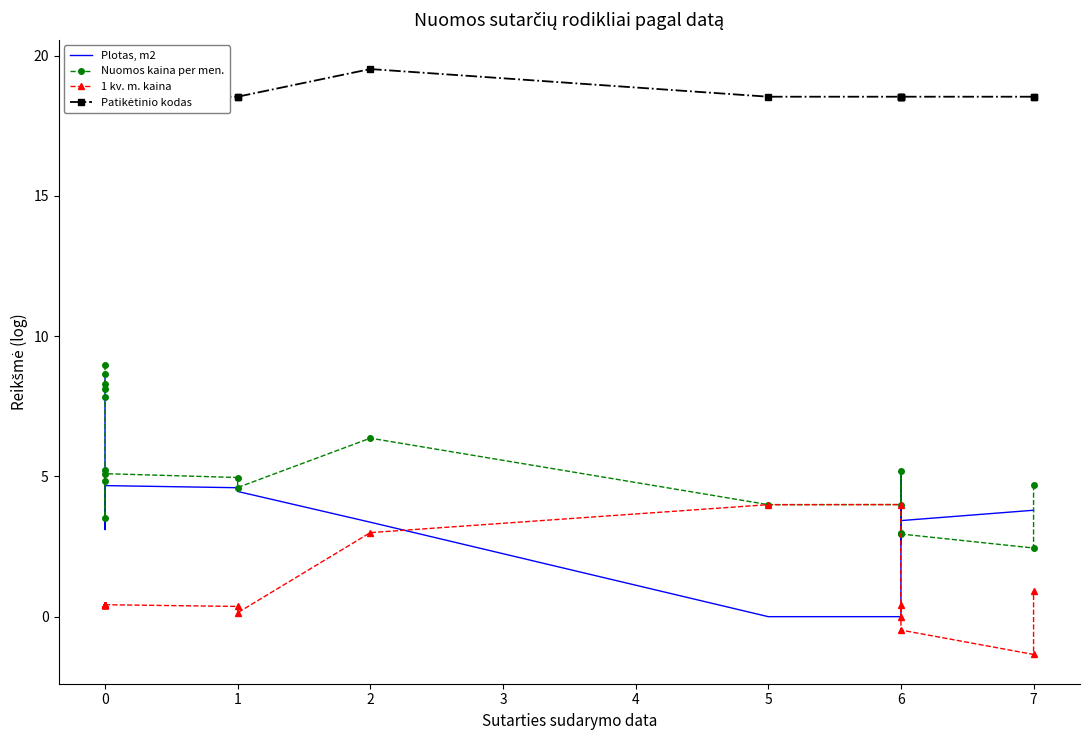

What is the difference between the maximum and minimum values in the Plotas, m2 series?

8.5